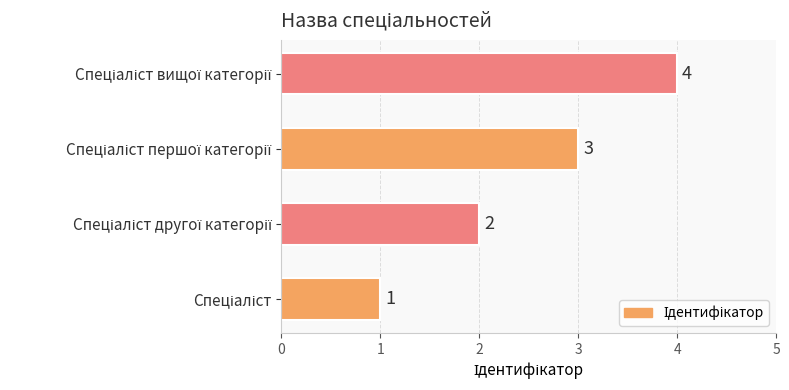

What is the greatest value displayed?

4